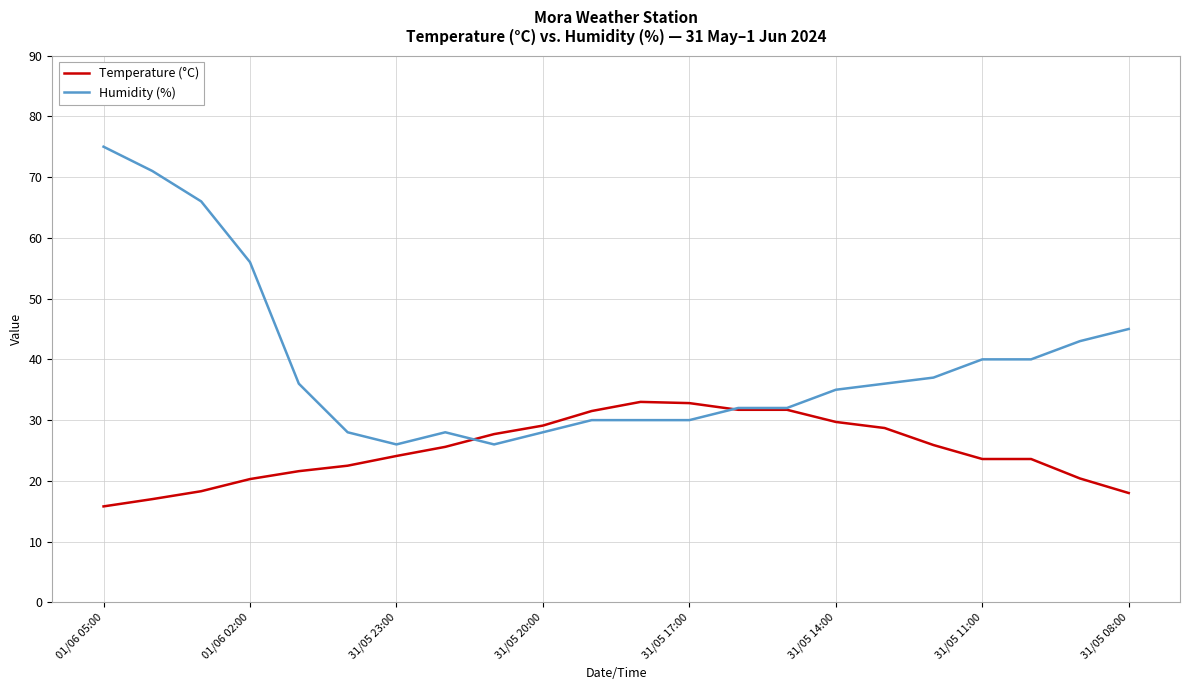

Which series has the largest total across all categories?

Humidity (%)